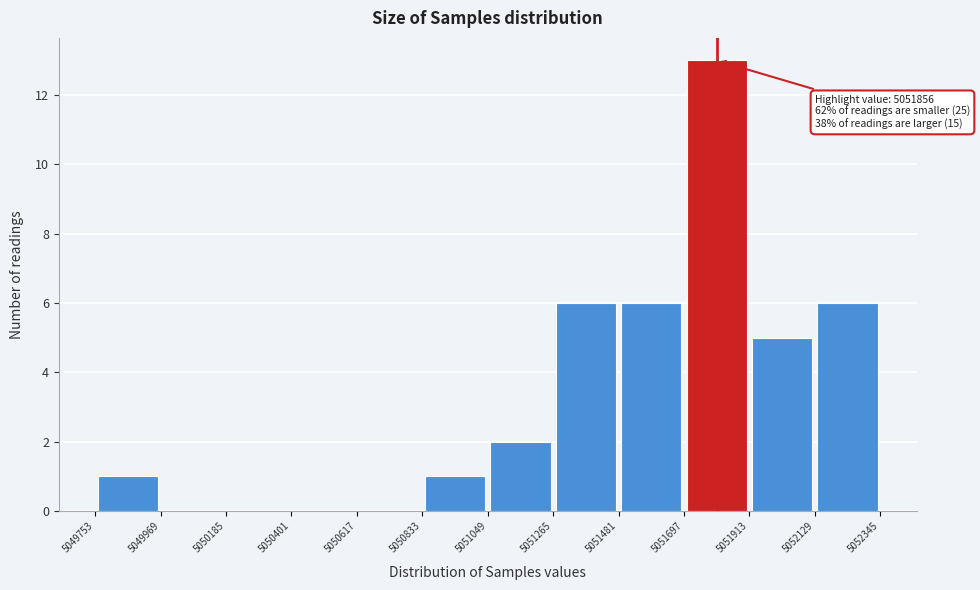

Which range on the x-axis has the tallest bar?

5051697 to 5051913